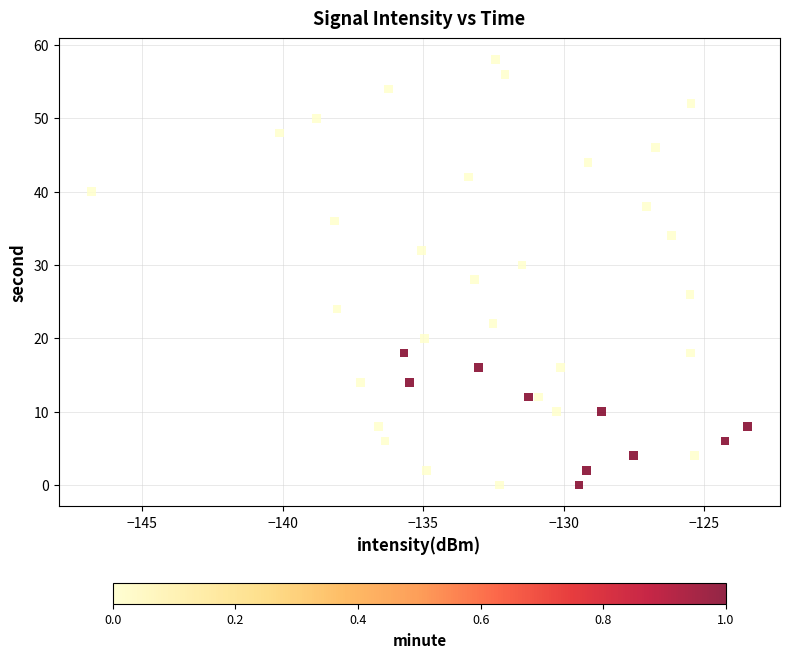

What is the range of Y values (max minus min)?

58